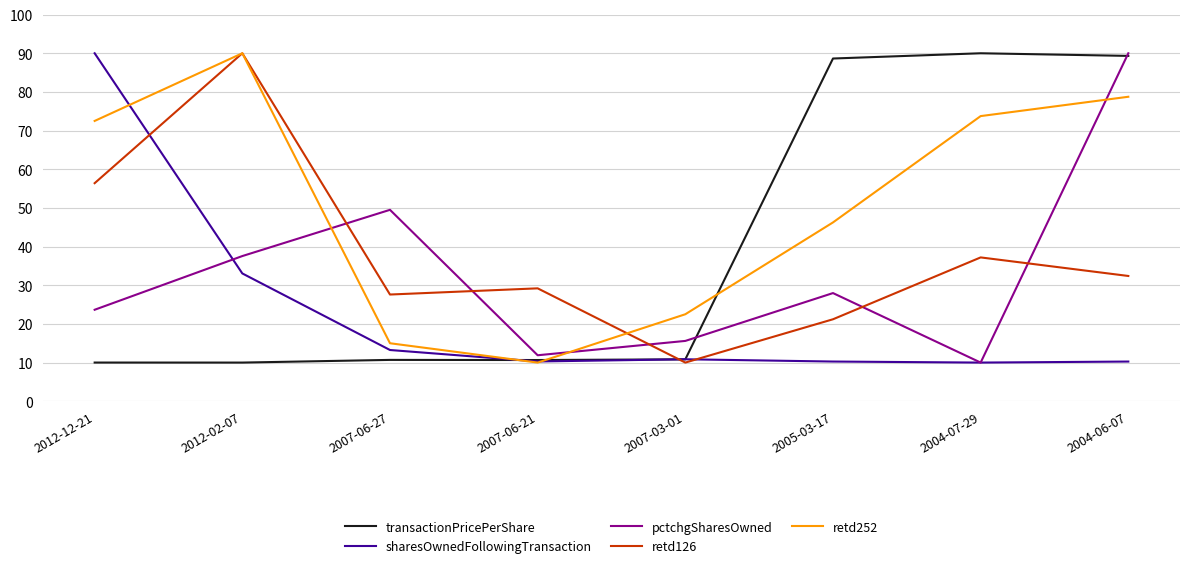

Between which two adjacent categories do retd252 and pctchgSharesOwned first intersect?

2012-02-07 and 2007-06-27